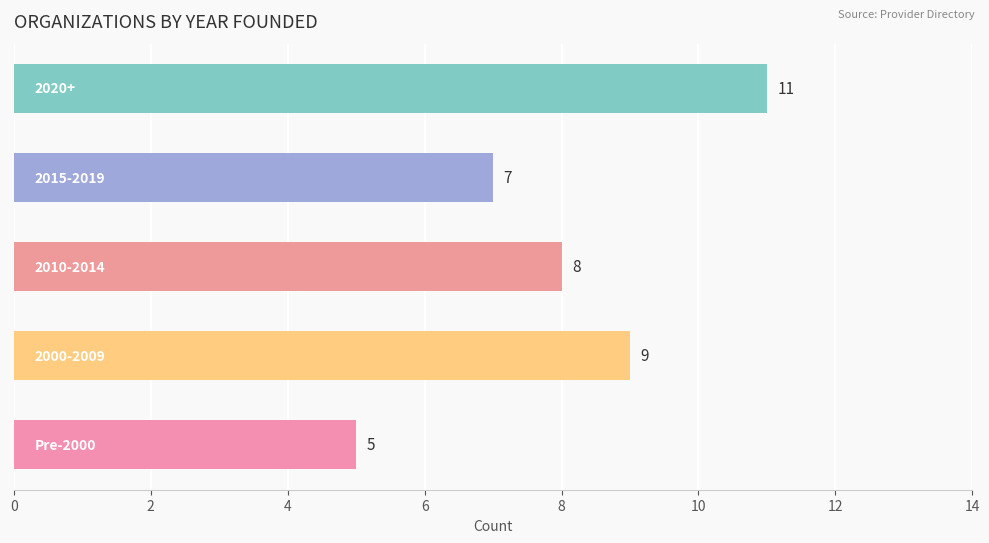

What is the average value?

8